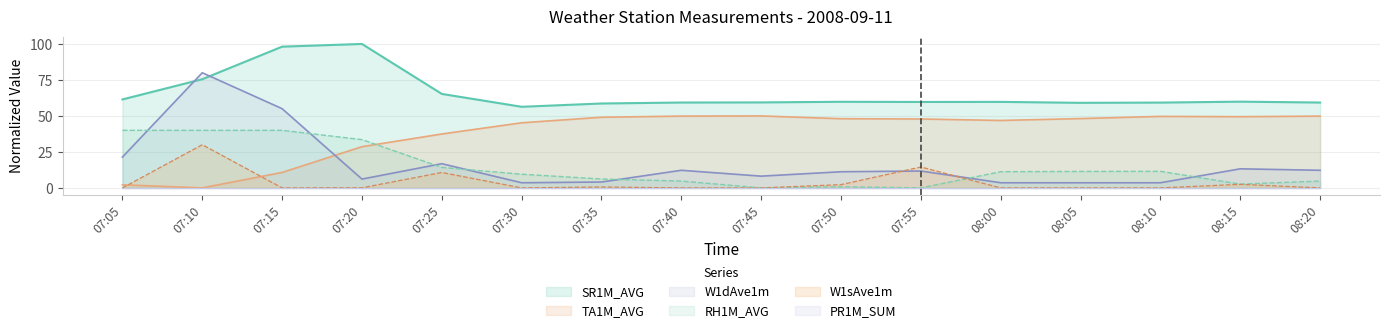

At which label is RH1M_AVG closest to 19?

07:25